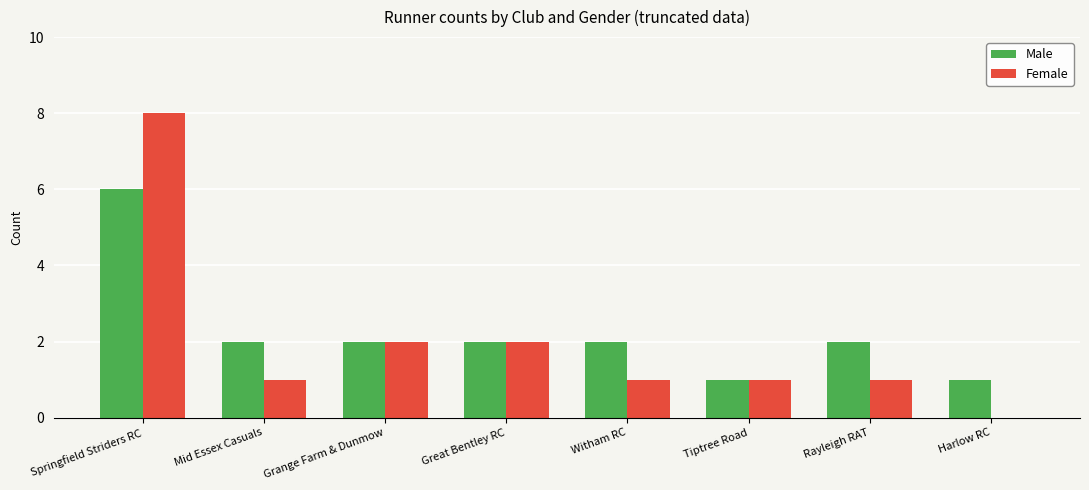

Which series changed the most between Springfield Striders RC and Great Bentley RC?

Female